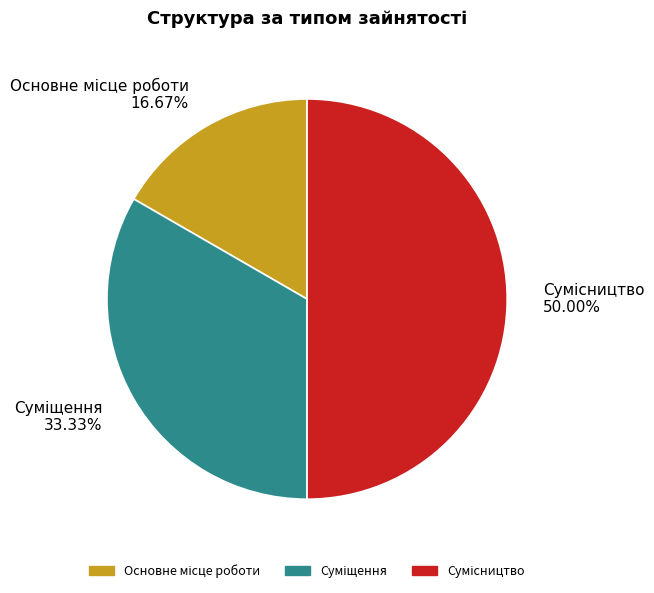

What is the smallest slice in the pie chart?

Основне місце роботи